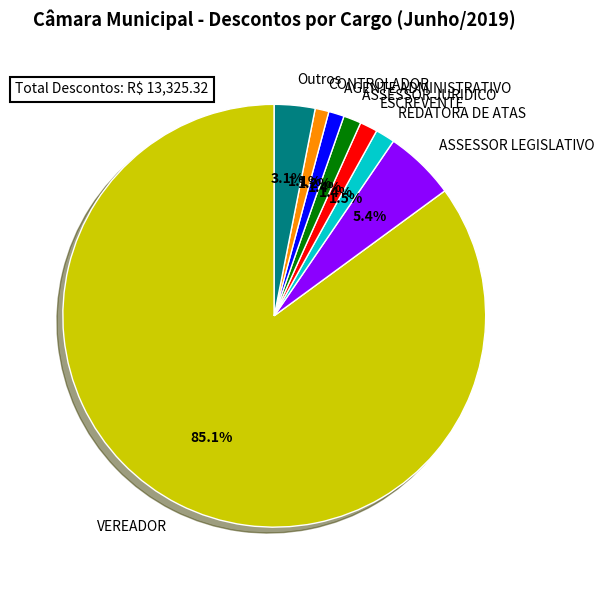

Does VEREADOR represent more than half of the total?

Yes